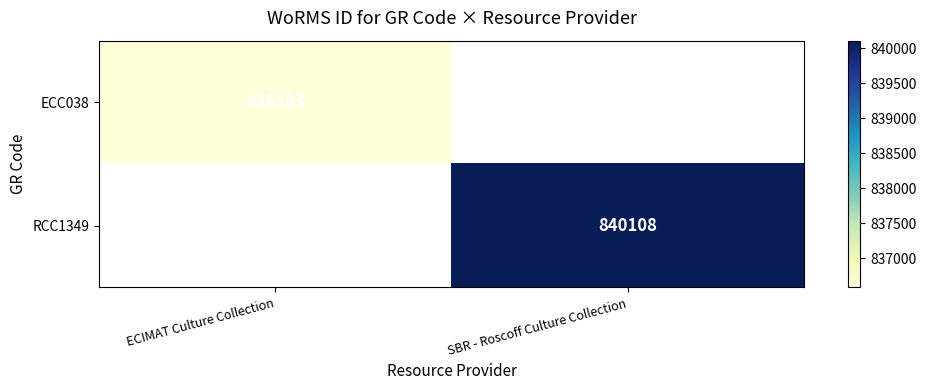

The value of ECC038 at ECIMAT Culture Collection is 391505.3. True or false?

False